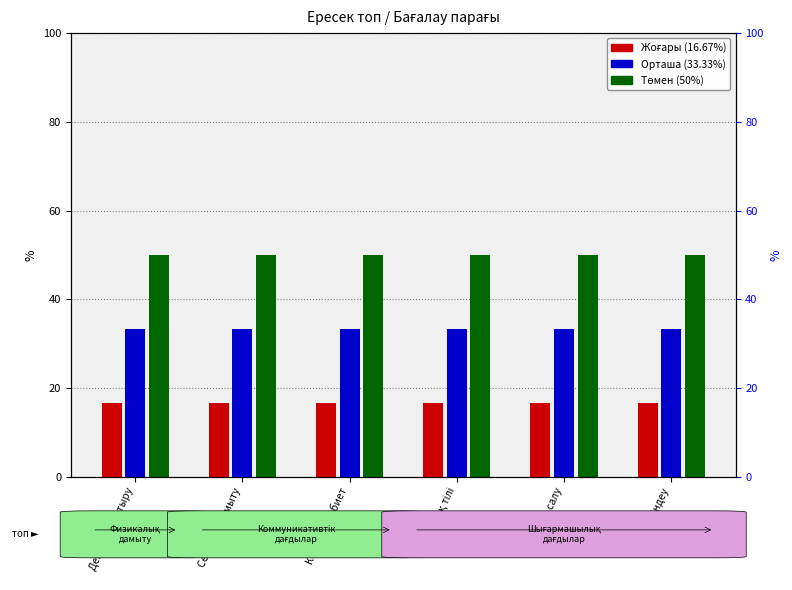

At which category is the sum across all series the highest?

Дене шынықтыру